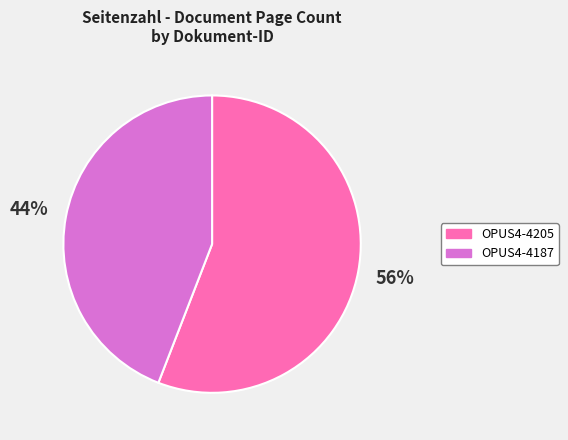

Count the number of slices in the pie.

2